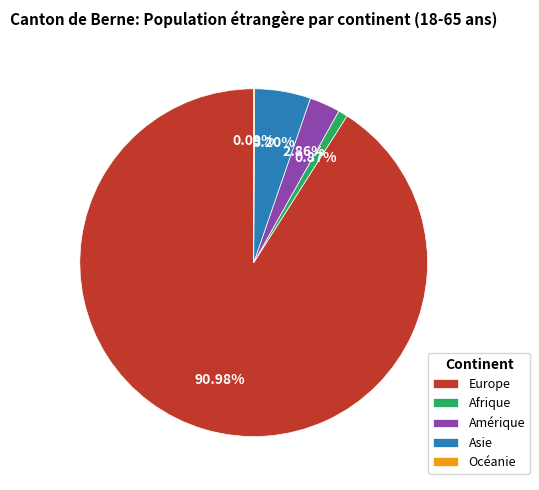

Combined, do Asie and Afrique account for over 50%?

No